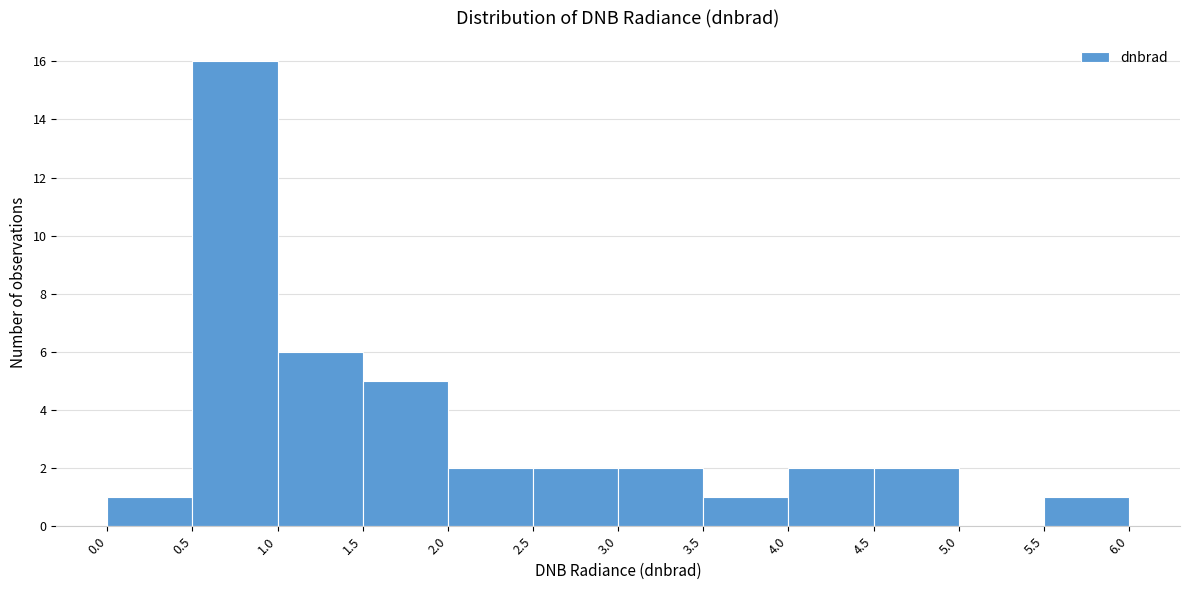

Which range on the x-axis has the tallest bar?

0.5 to 1.0